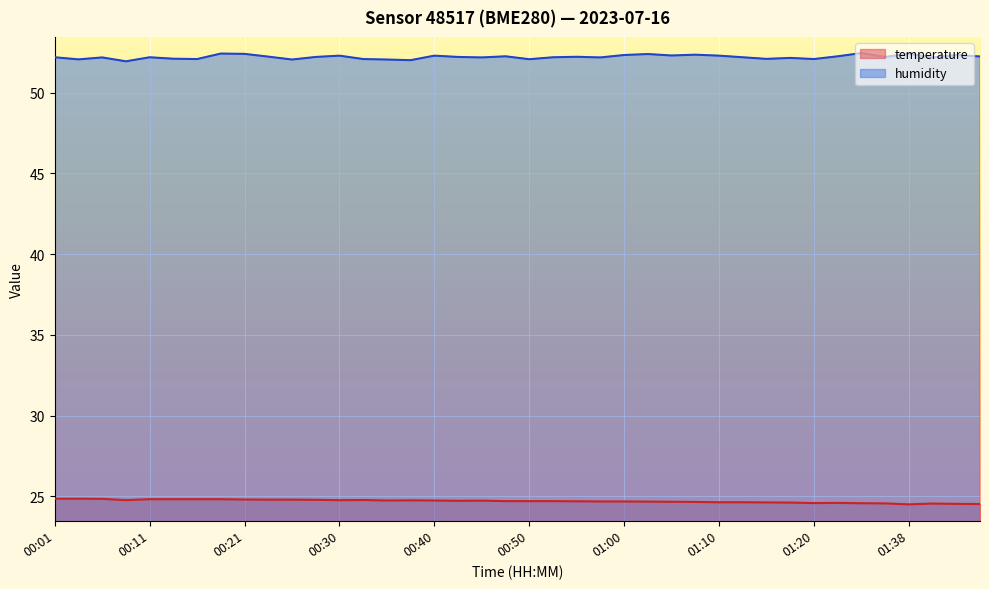

Rank the series by their maximum value, from lowest to highest.

temperature, humidity